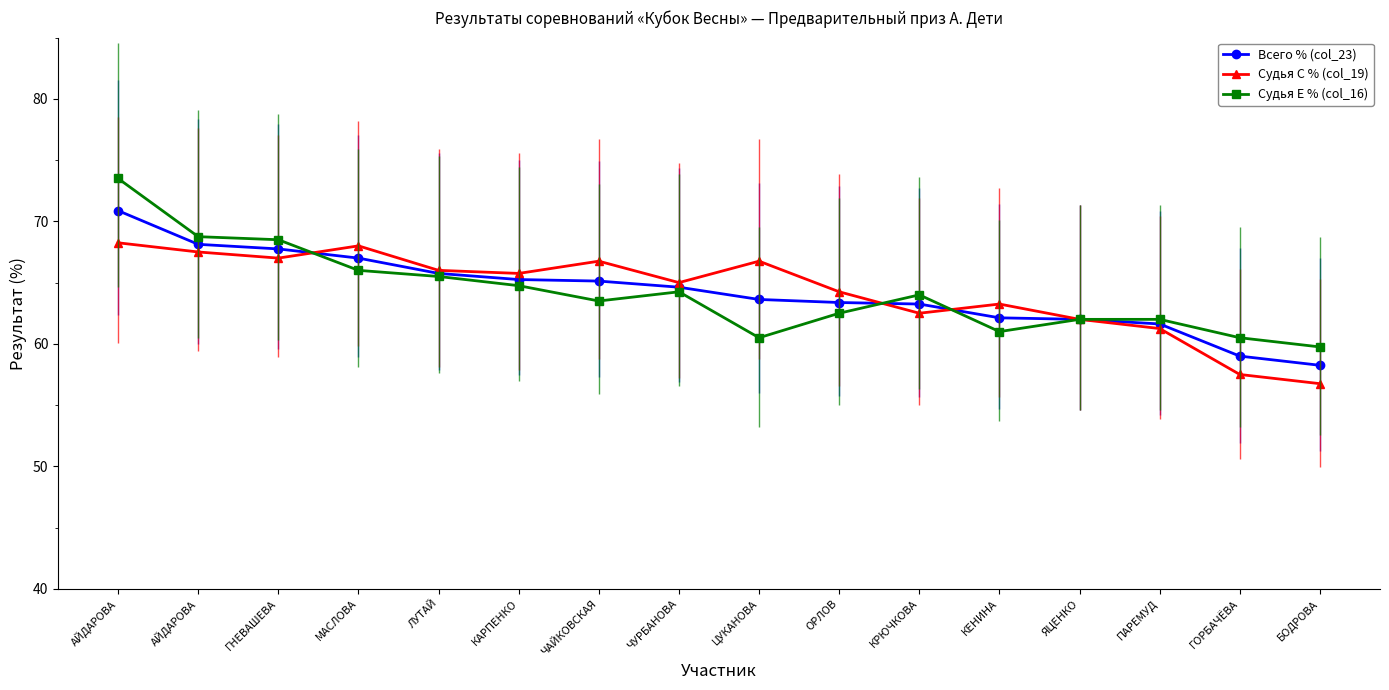

The Судья E % (col_16) series shows 96.5 at ОРЛОВ. True or false?

False